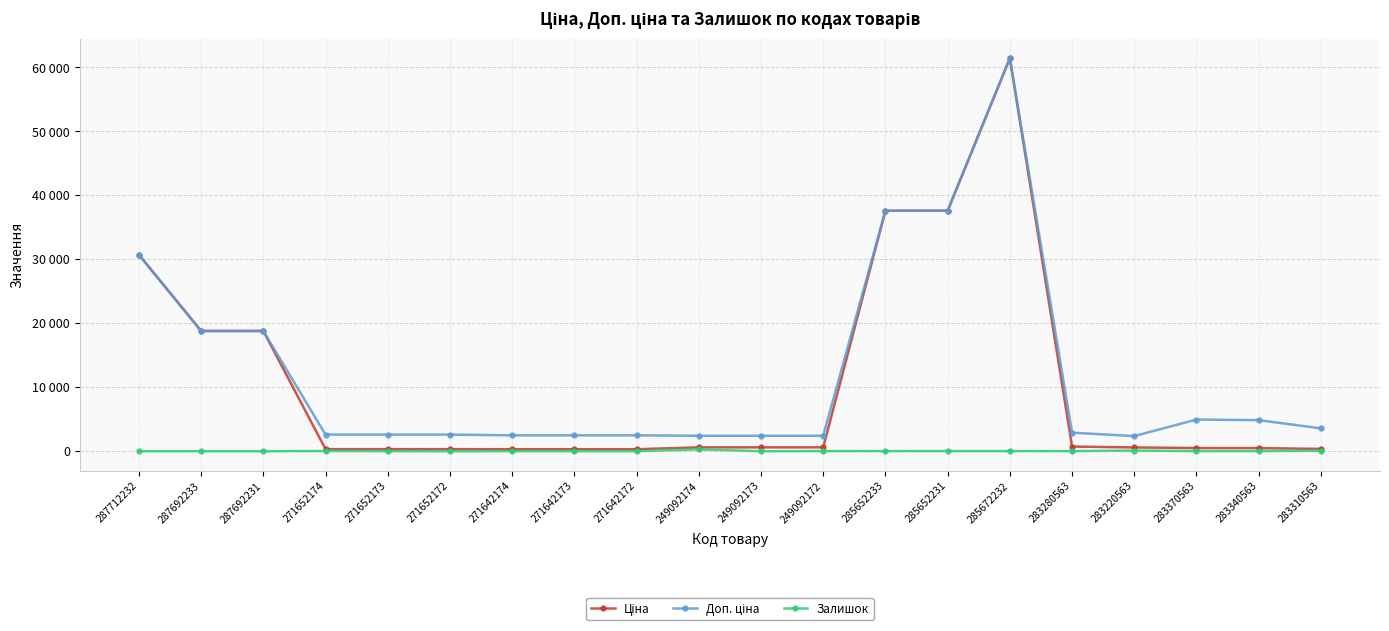

What is the value of the Ціна point at the 18th from the left?

495.0